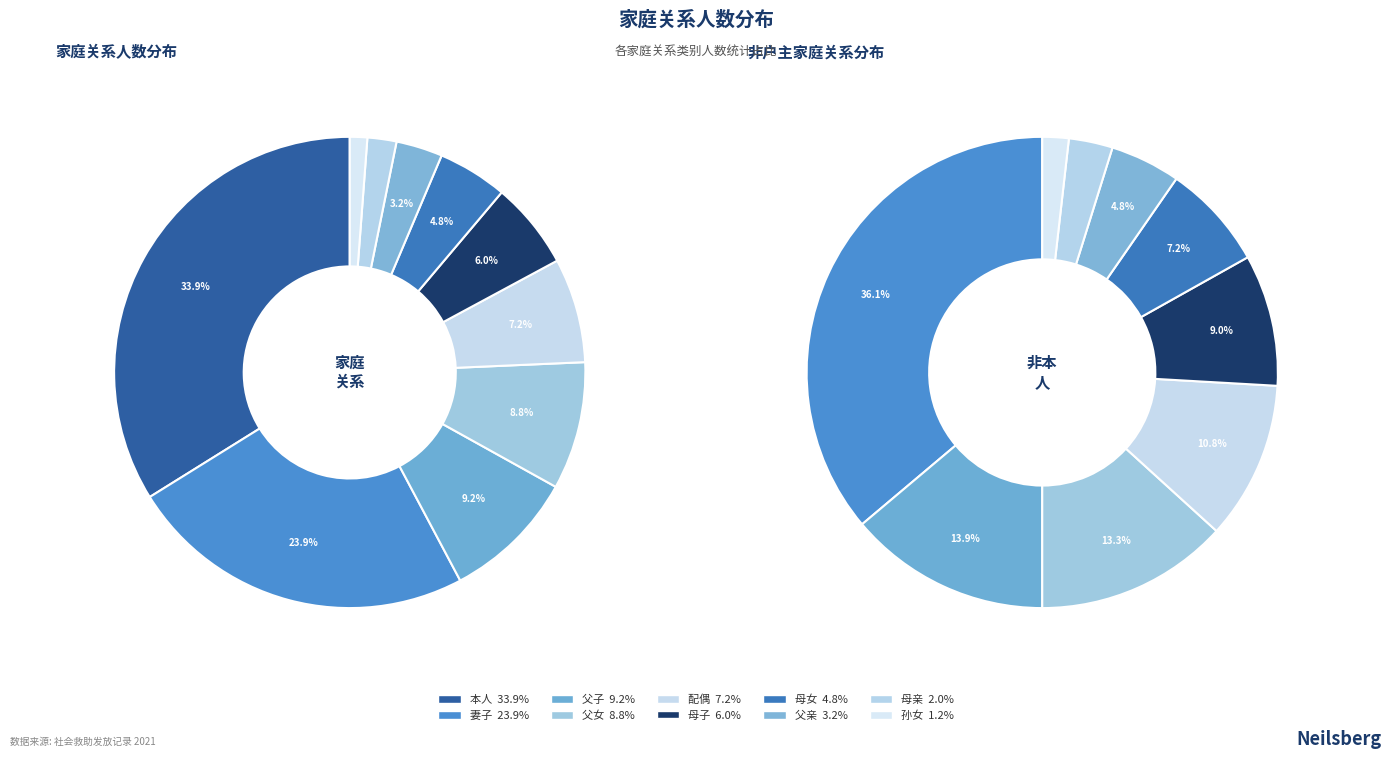

Rank the categories by value from highest to lowest.

本人, 妻子, 父子, 父女, 配偶, 母子, 母女, 父亲, 母亲, 孙女